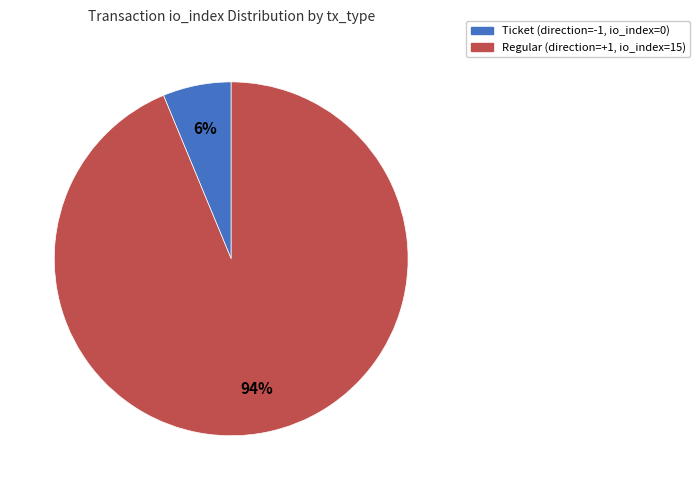

To the nearest percent, what is the average slice percentage?

50%